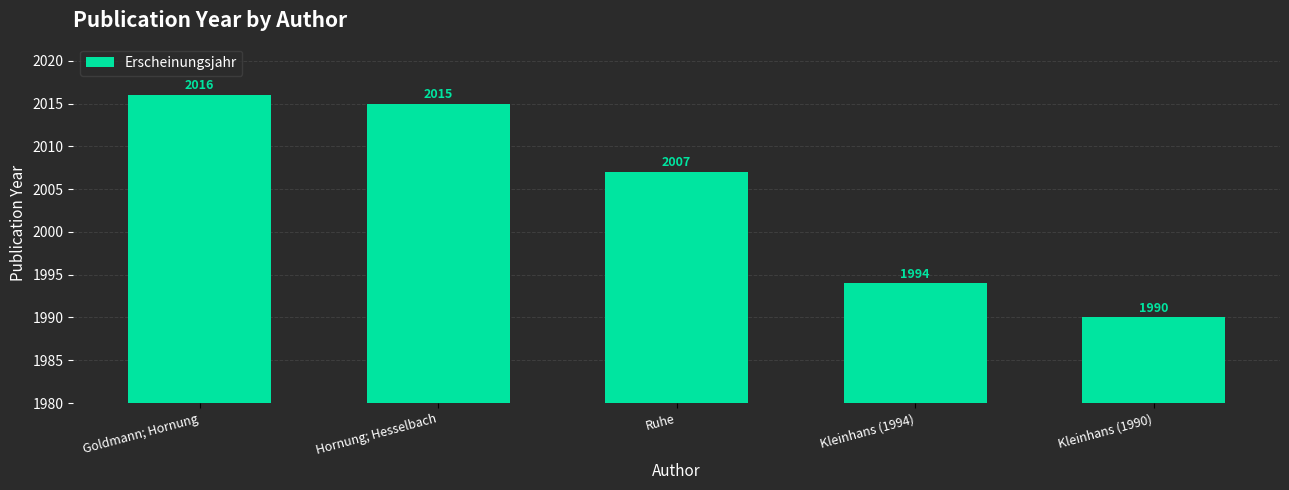

Between Goldmann; Hornung and Ruhe, which is larger?

Goldmann; Hornung